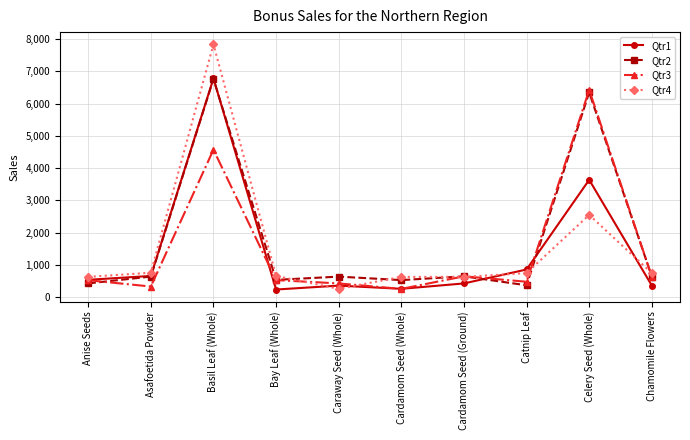

Between which two adjacent categories do Qtr4 and Qtr3 first intersect?

Bay Leaf (Whole) and Caraway Seed (Whole)